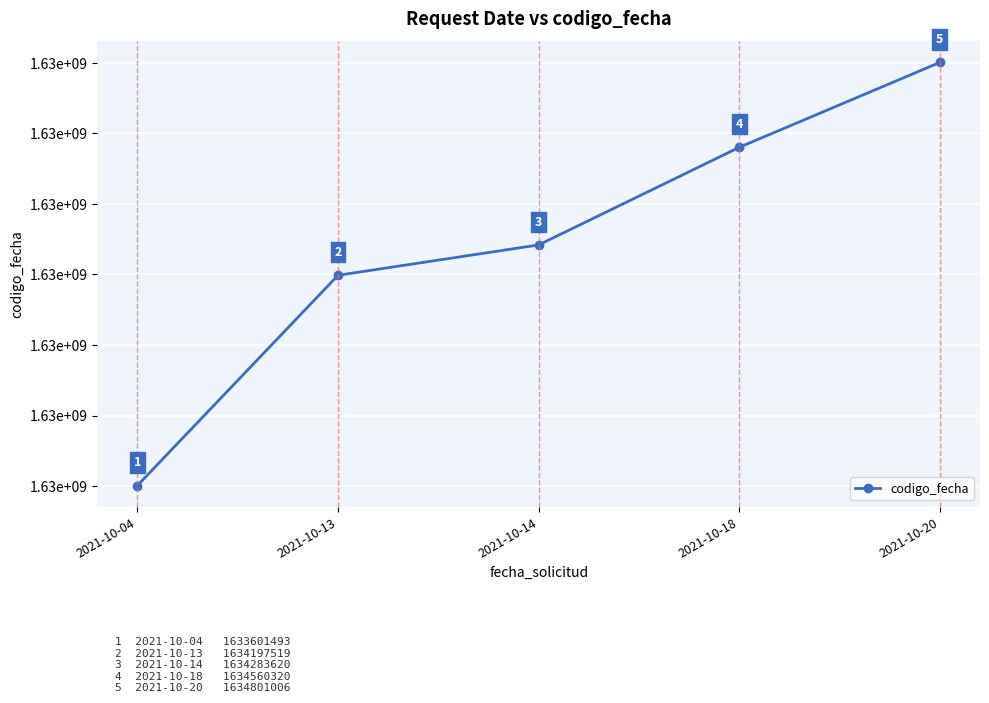

What is the sum of the values at 2021-10-18 and 2021-10-13?

3268757839